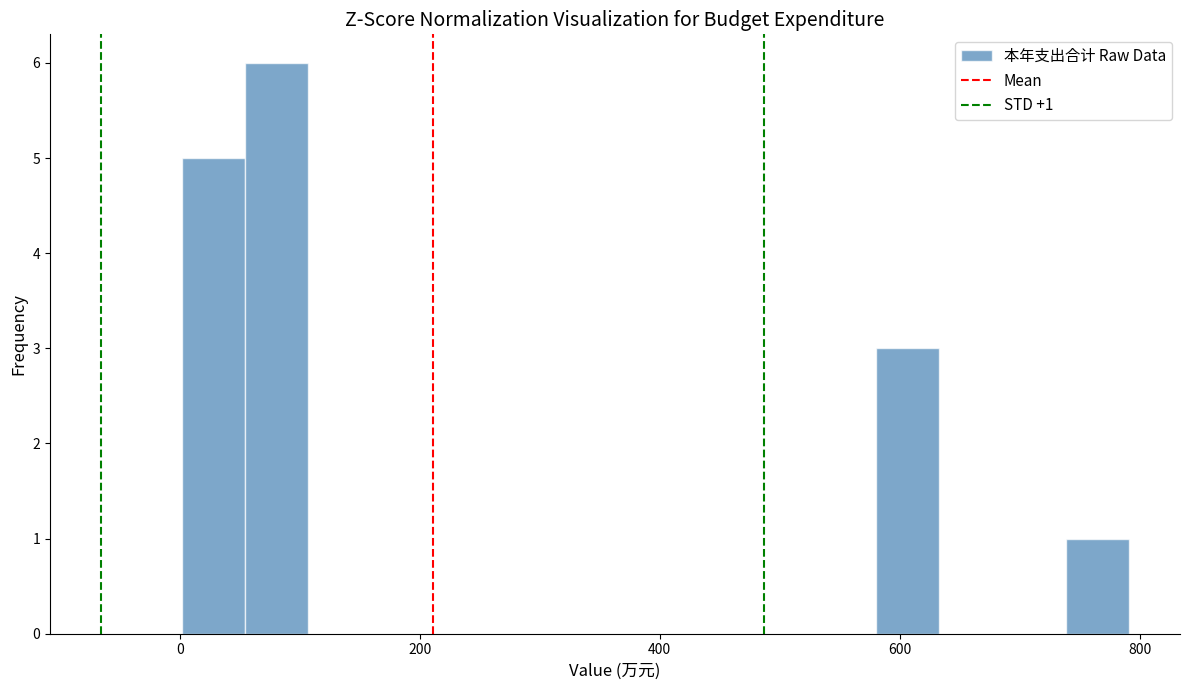

Read against the x-axis, roughly where is the centre of the tallest bar?

80